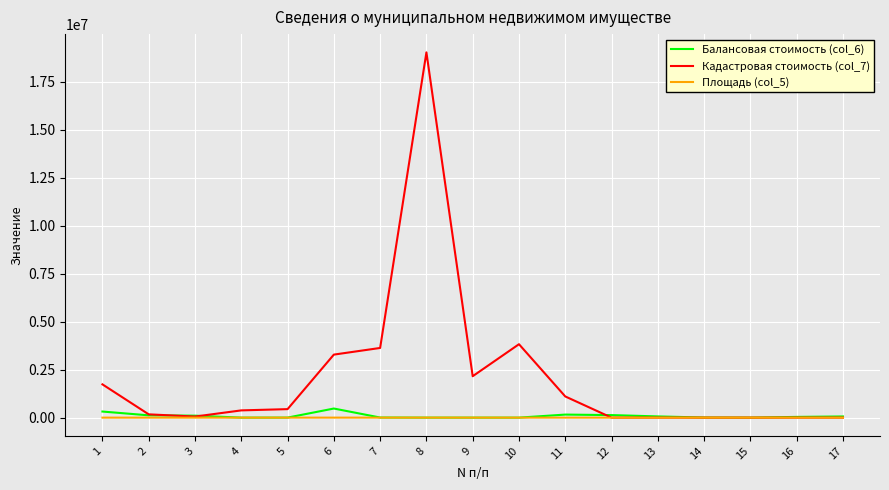

Is the value of Кадастровая стоимость (col_7) at 6 greater than the value of Площадь (col_5) at 17?

Yes